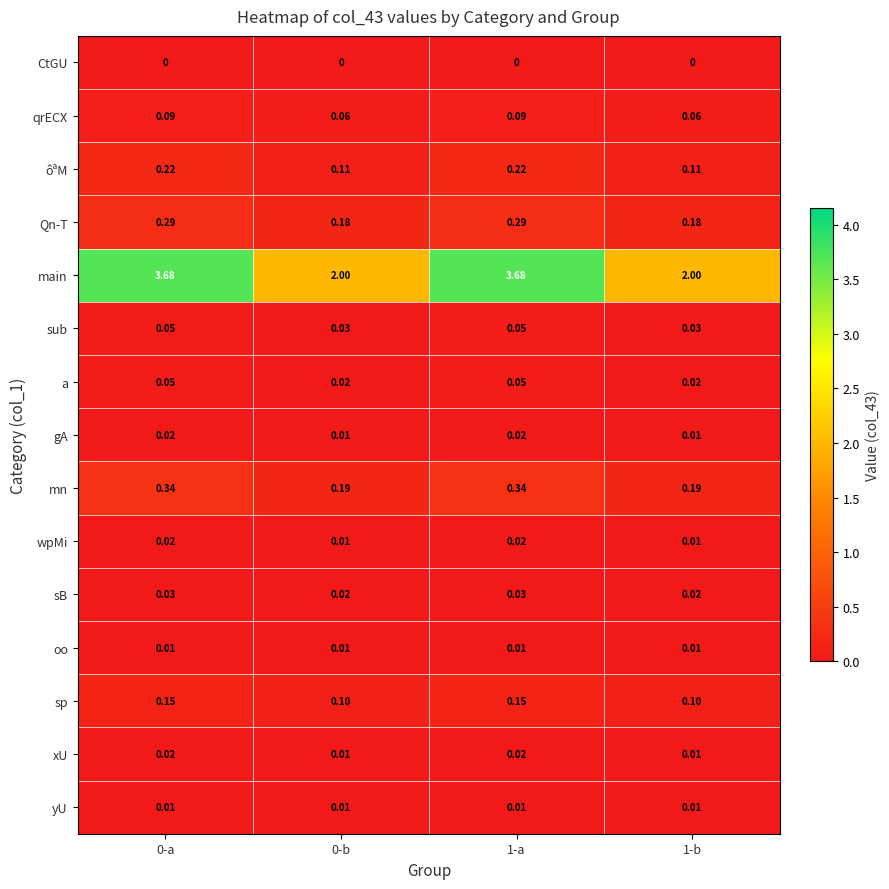

Count the number of categories in the chart.

4